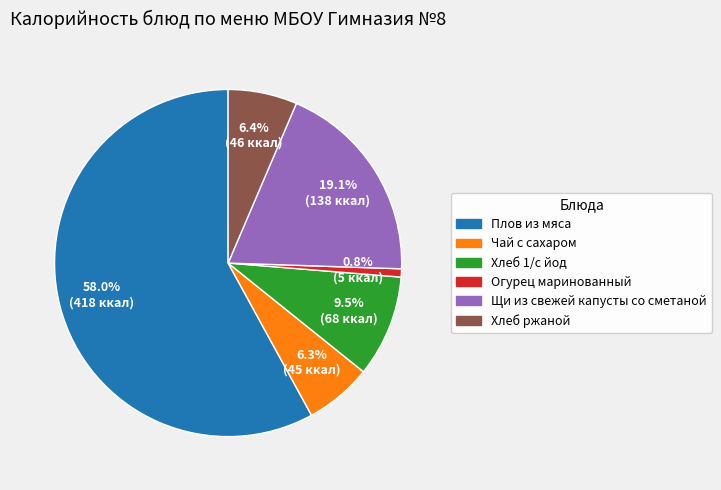

Is there any slice that represents more than half of the pie?

Yes